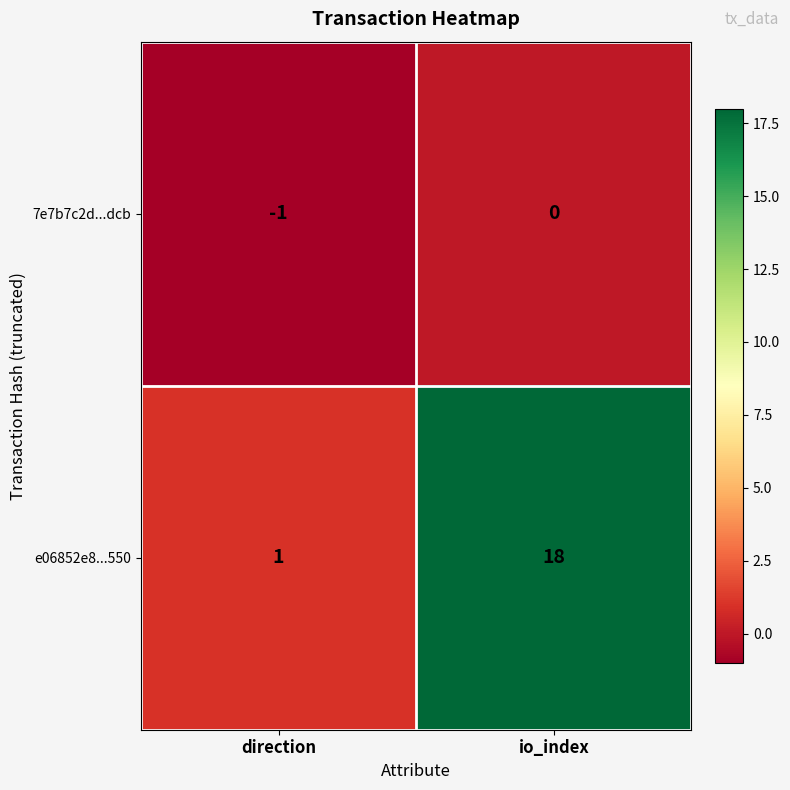

Reading left to right, transcribe all the data shown in this chart.

7e7b7c2d...dcb: -1	0
e06852e8...550: 1	18